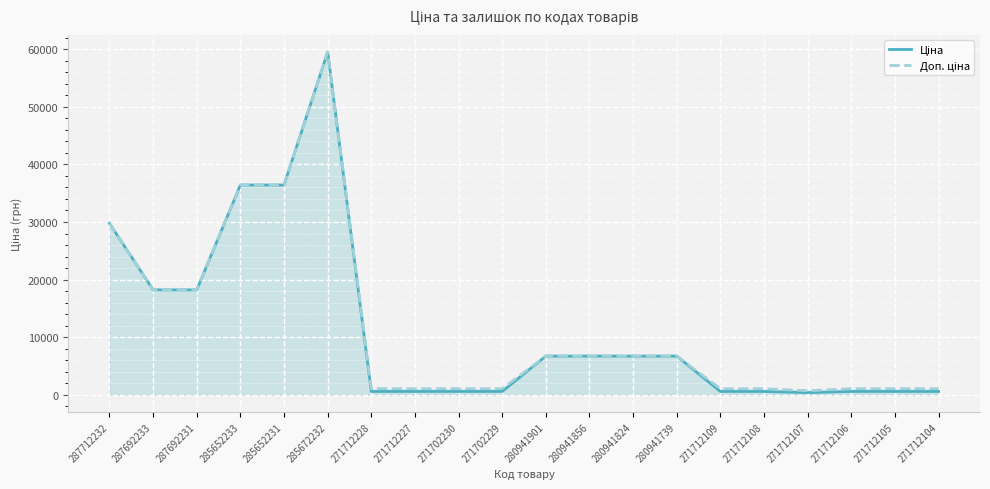

What position from the left is 287692233?

2